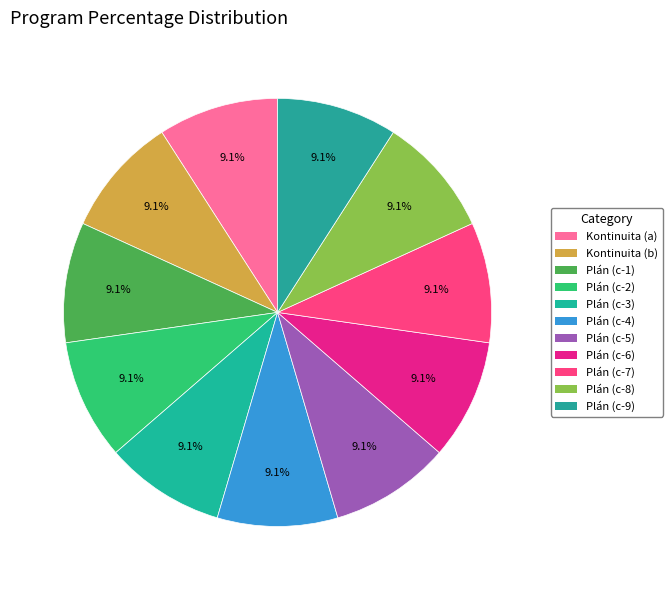

Do Plán (c-5) and Plán (c-4) together represent more than half of the pie?

No